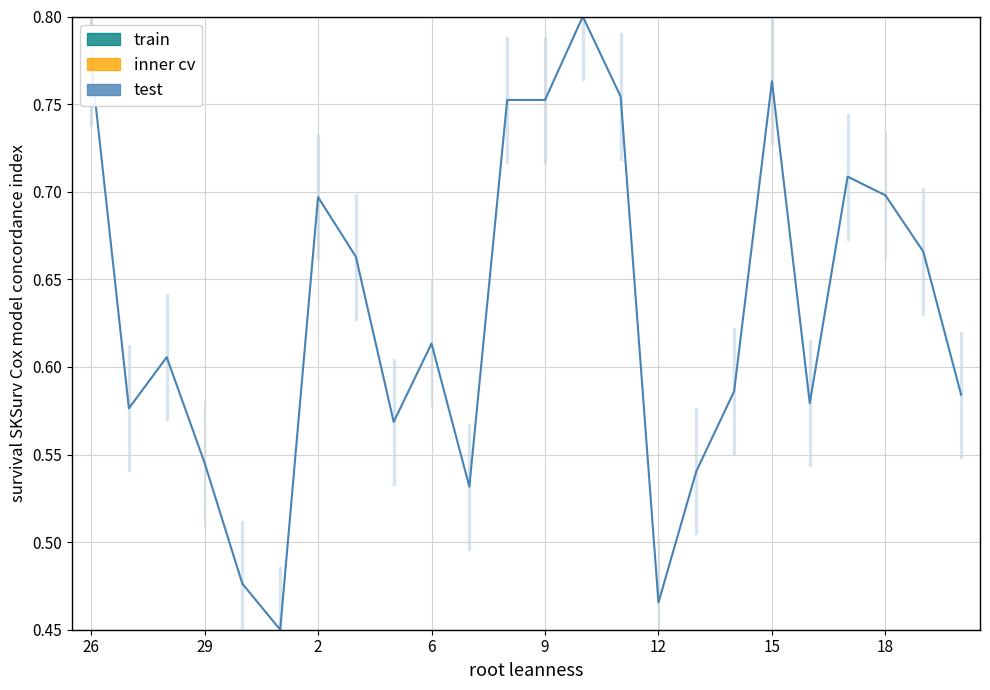

Reading left to right, list all the values displayed in this chart.

0.8	0.6	0.6	0.5	0.5	0.5	0.7	0.7	0.6	0.6	0.5	0.8	0.8	0.8	0.8	0.5	0.5	0.6	0.8	0.6	0.7	0.7	0.7	0.6